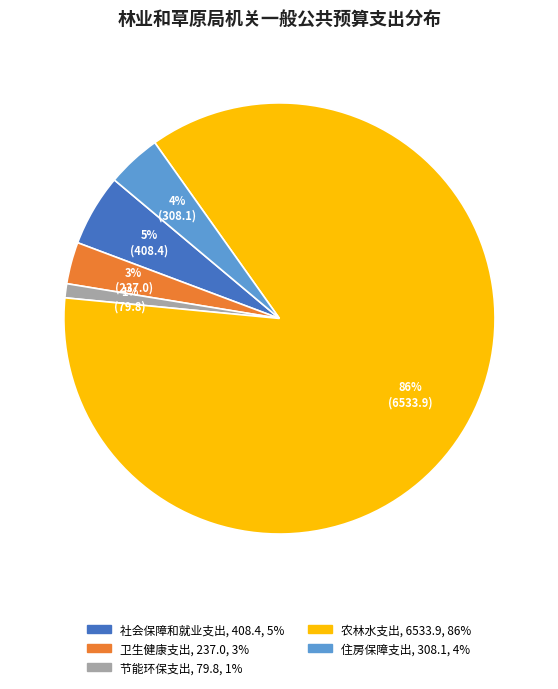

Rank the categories by value from highest to lowest.

农林水支出, 社会保障和就业支出, 住房保障支出, 卫生健康支出, 节能环保支出